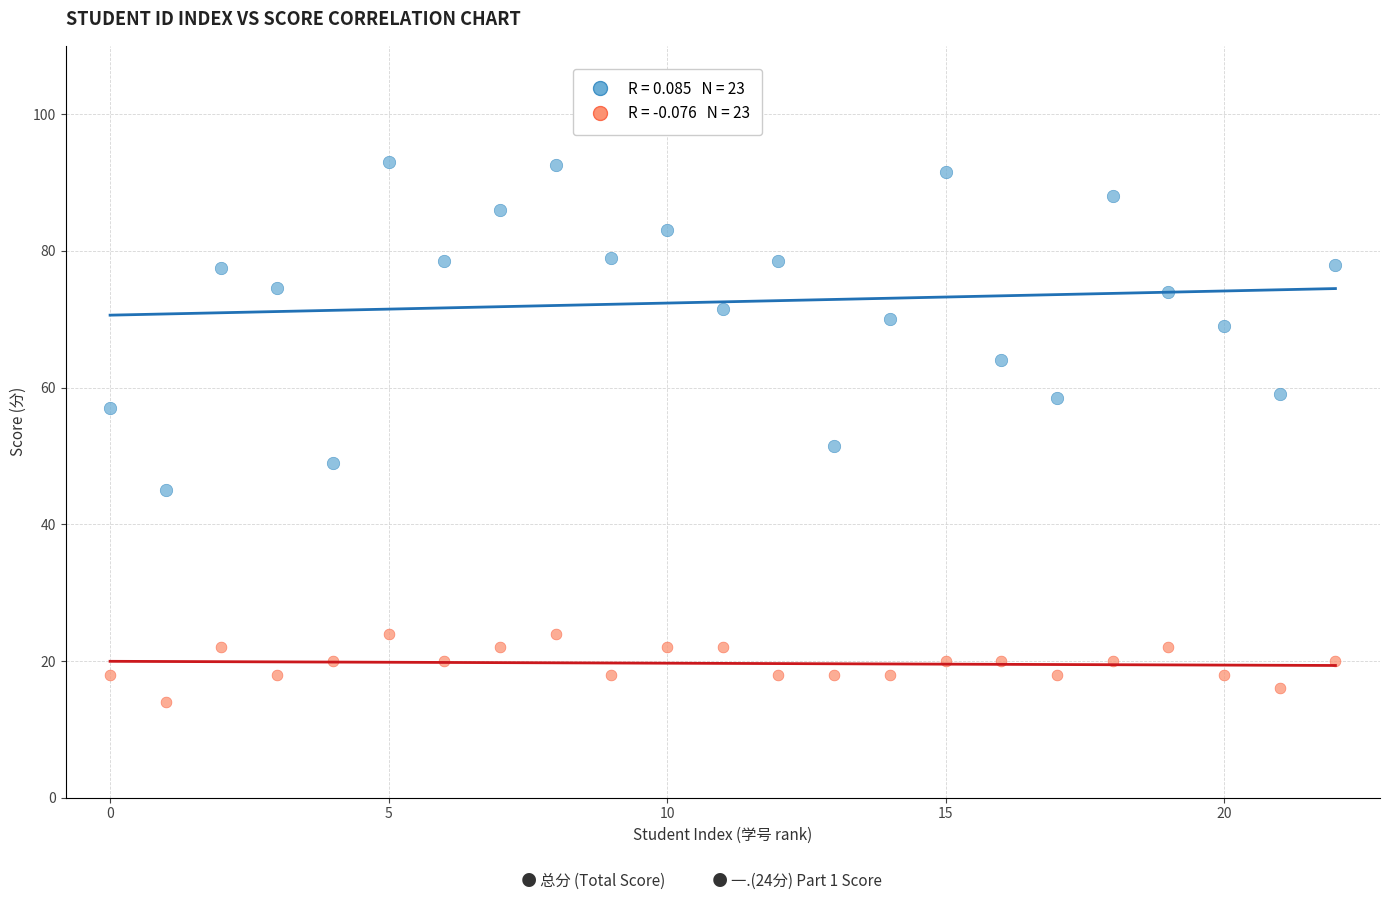

Across all data points, what is the range of Y values (max minus min)?

79.0